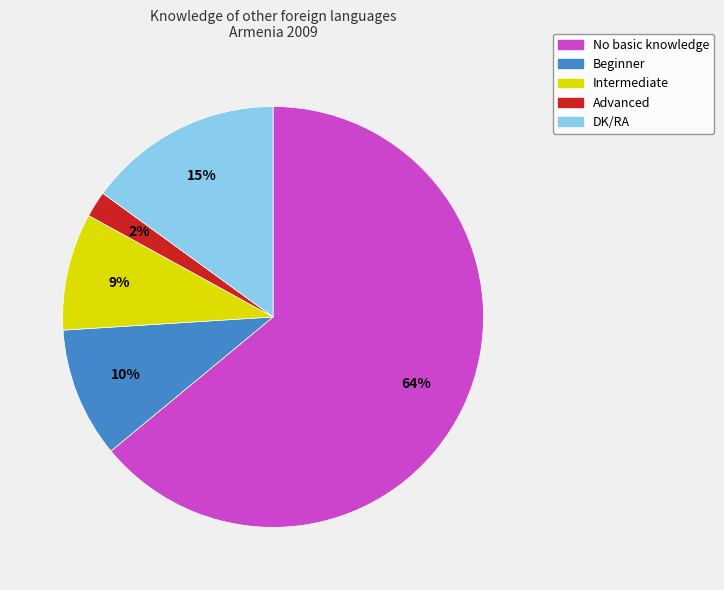

Which category accounts for the majority?

No basic knowledge